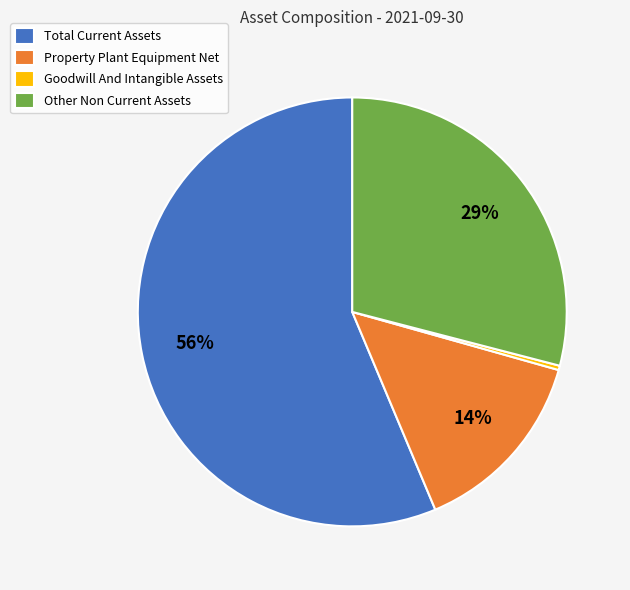

Approximately how many times larger is the value at Total Current Assets compared to Other Non Current Assets?

1.9